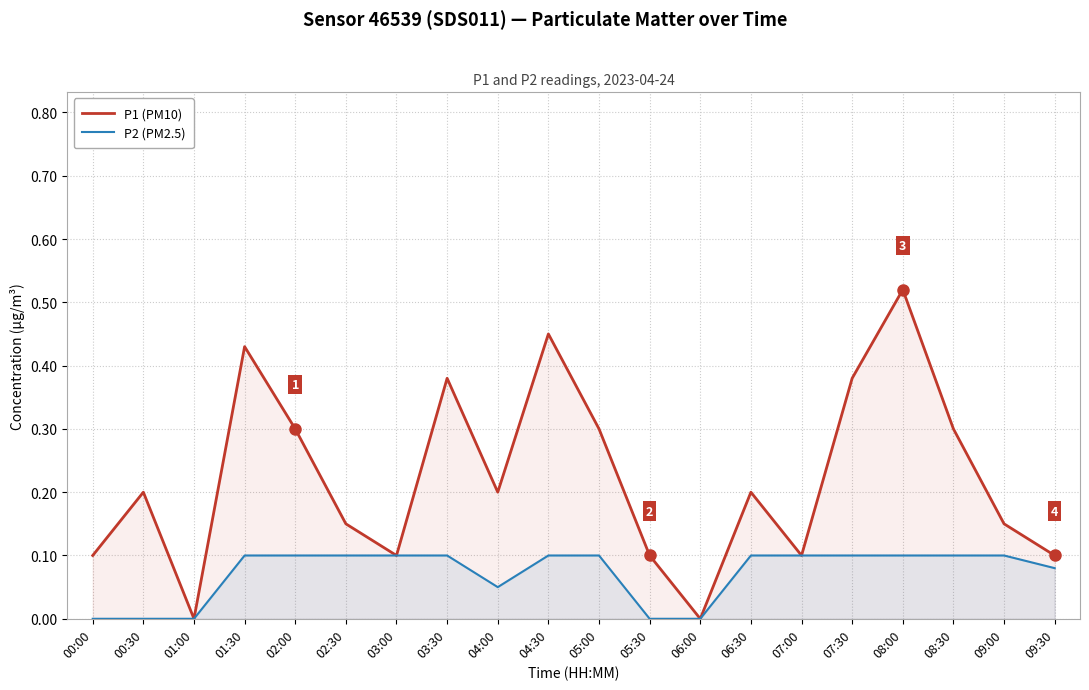

True or false: P1 (PM10) and P2 (PM2.5) intersect in this chart.

False